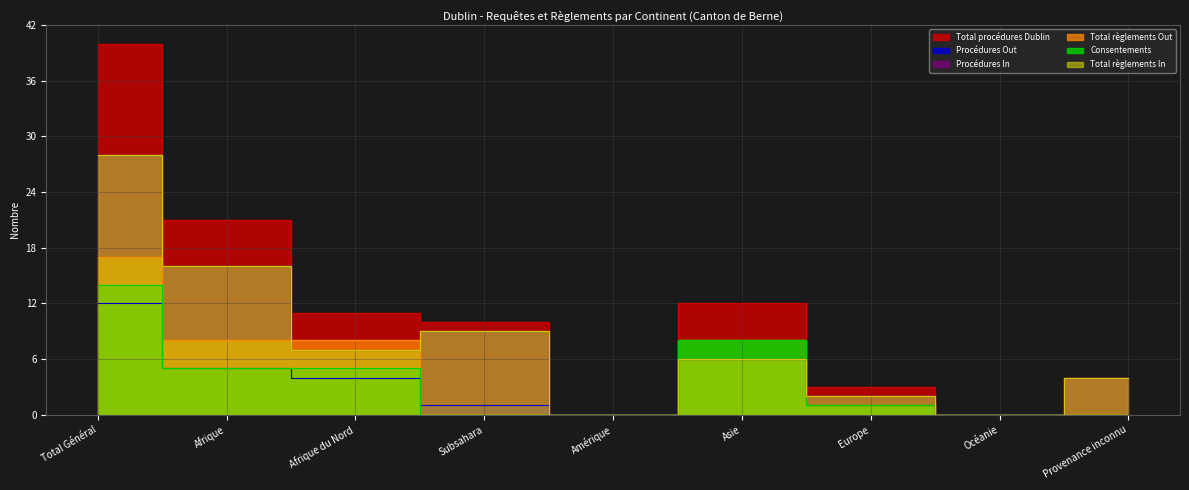

True or false: Total règlements In and Procédures In intersect in this chart.

False